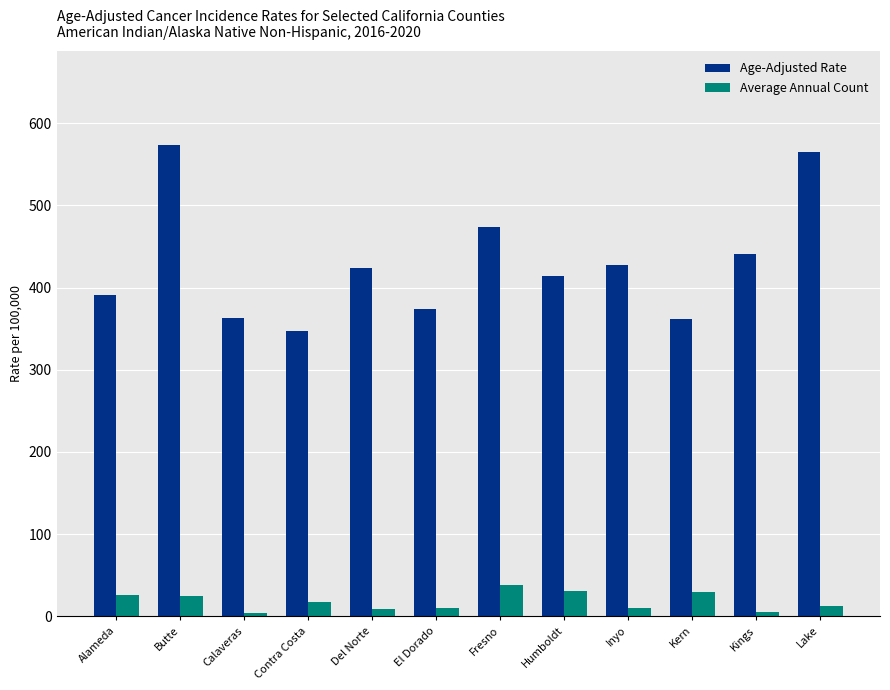

How many bars are there in total?

24